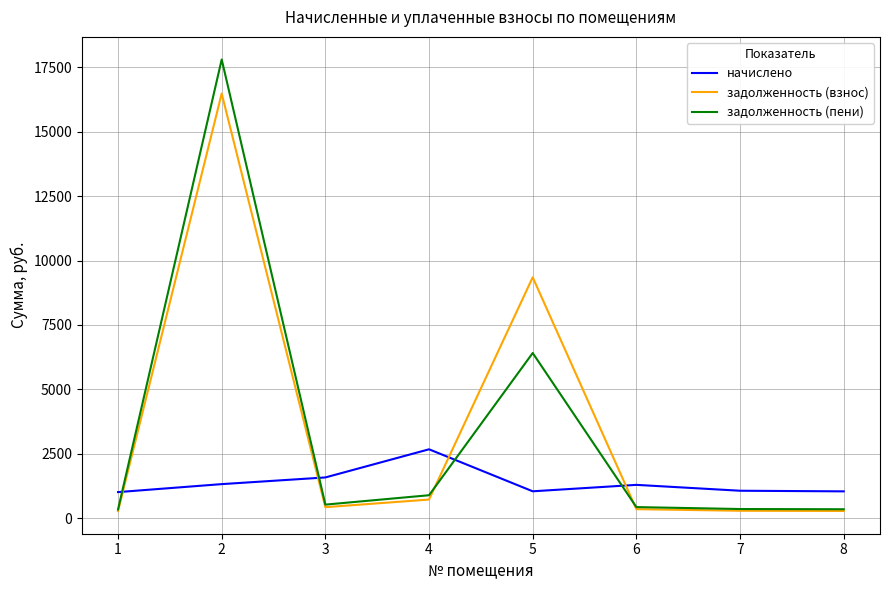

What is the difference between the задолженность (пени) values at 6 and 2?

17370.6